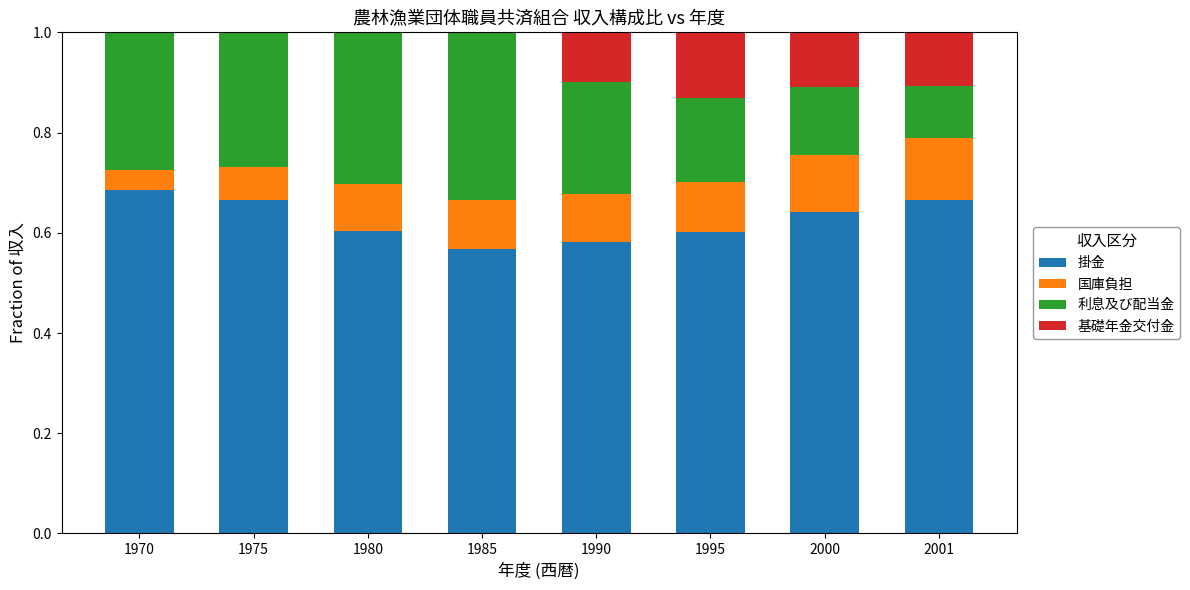

What is the total value across all series at 1980?

1.0